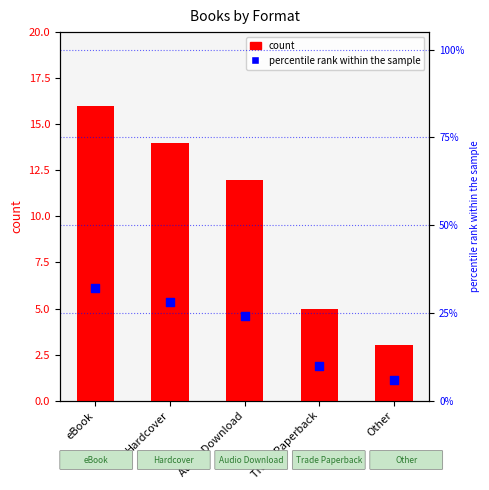

At how many categories does at least one series exceed 30?

1